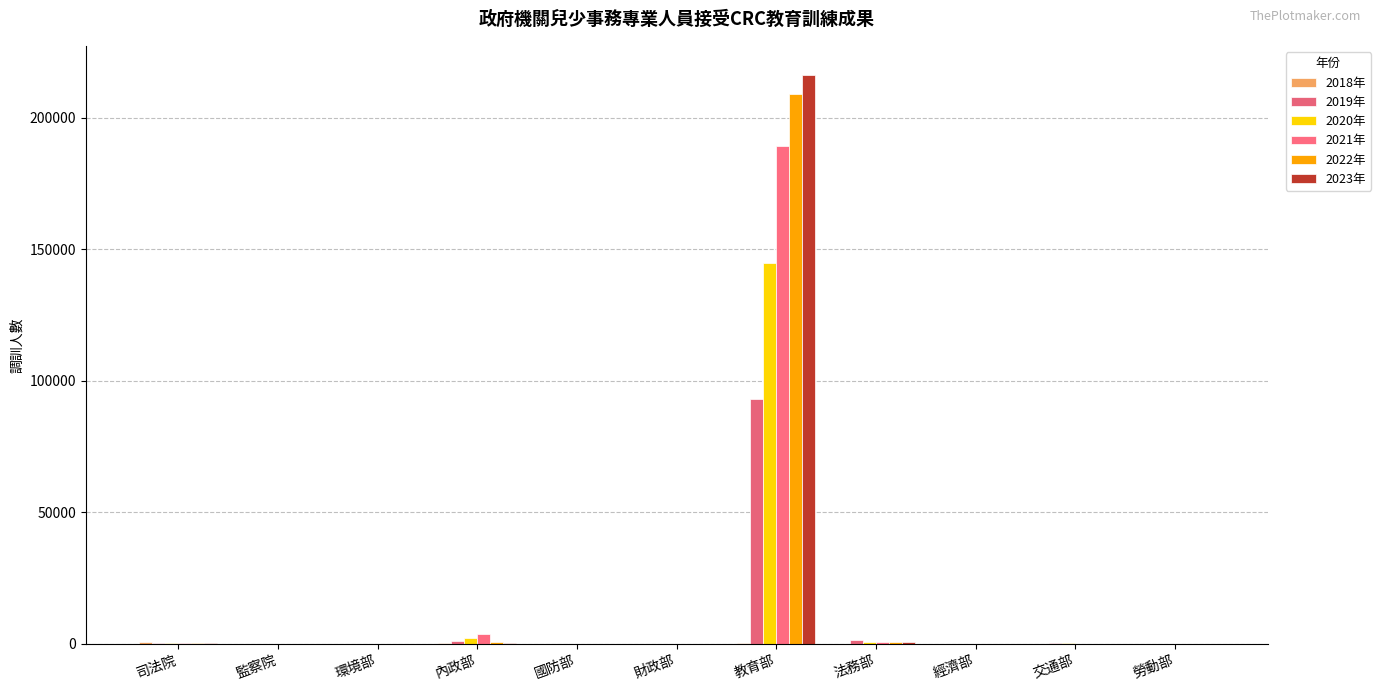

The 2020年 series shows 1 at 經濟部. True or false?

False